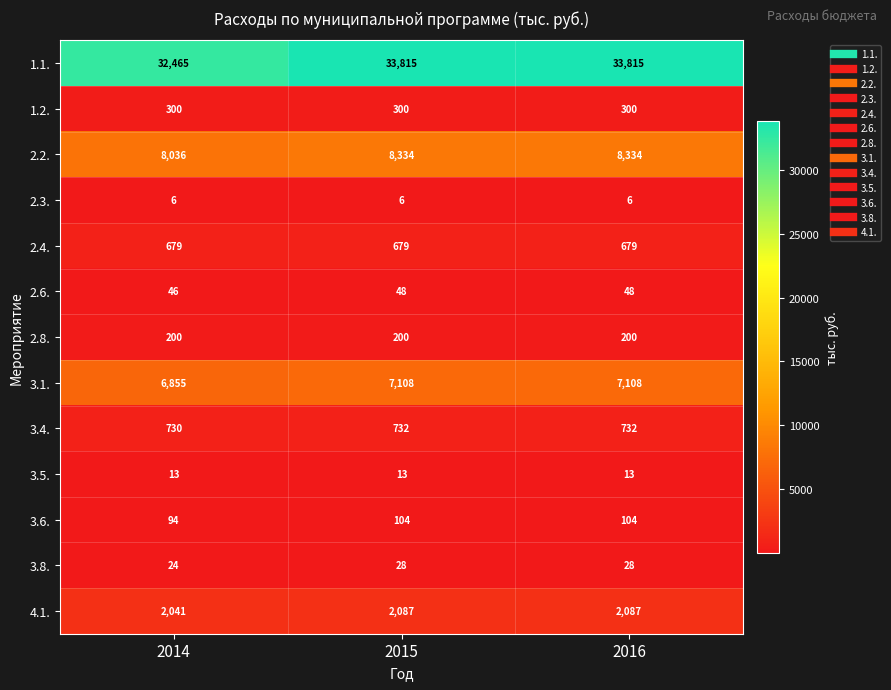

Rank the series at 2016 from highest to lowest value.

1.1., 2.2., 3.1., 4.1., 3.4., 2.4., 1.2., 2.8., 3.6., 2.6., 3.8., 3.5., 2.3.